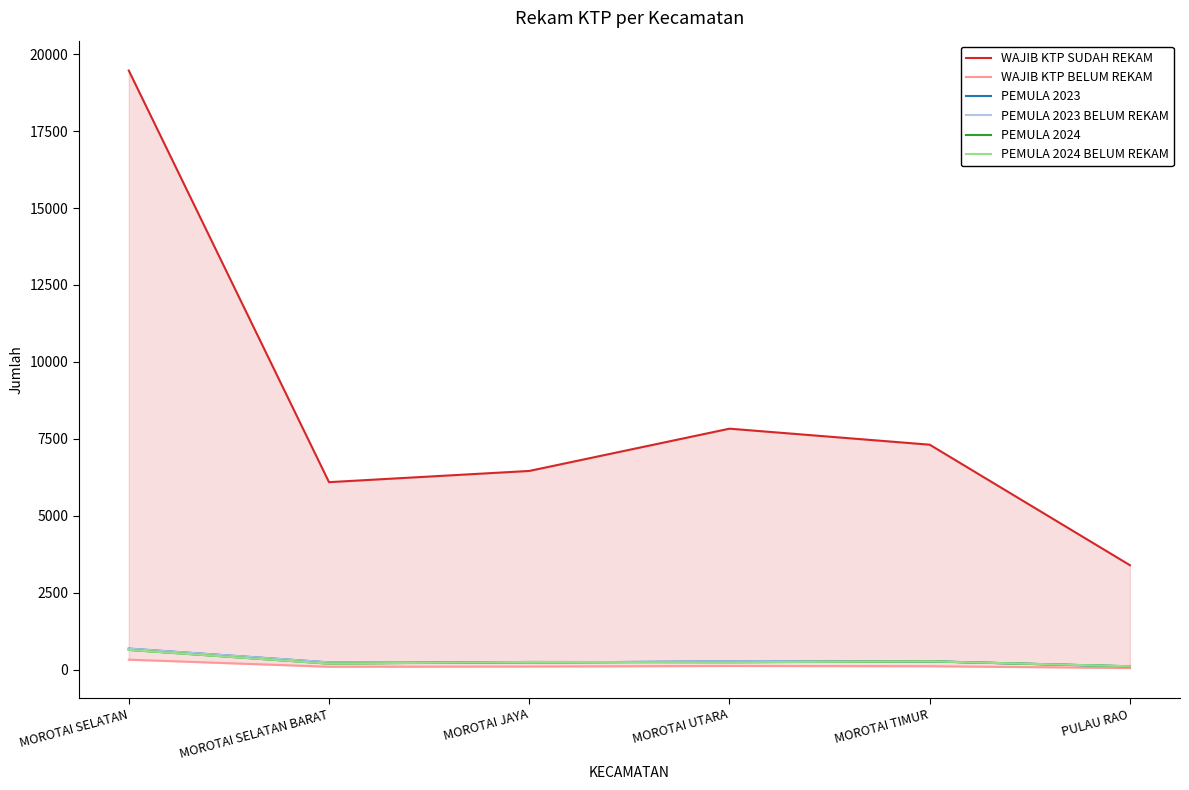

Does the chart have visible grid lines?

No